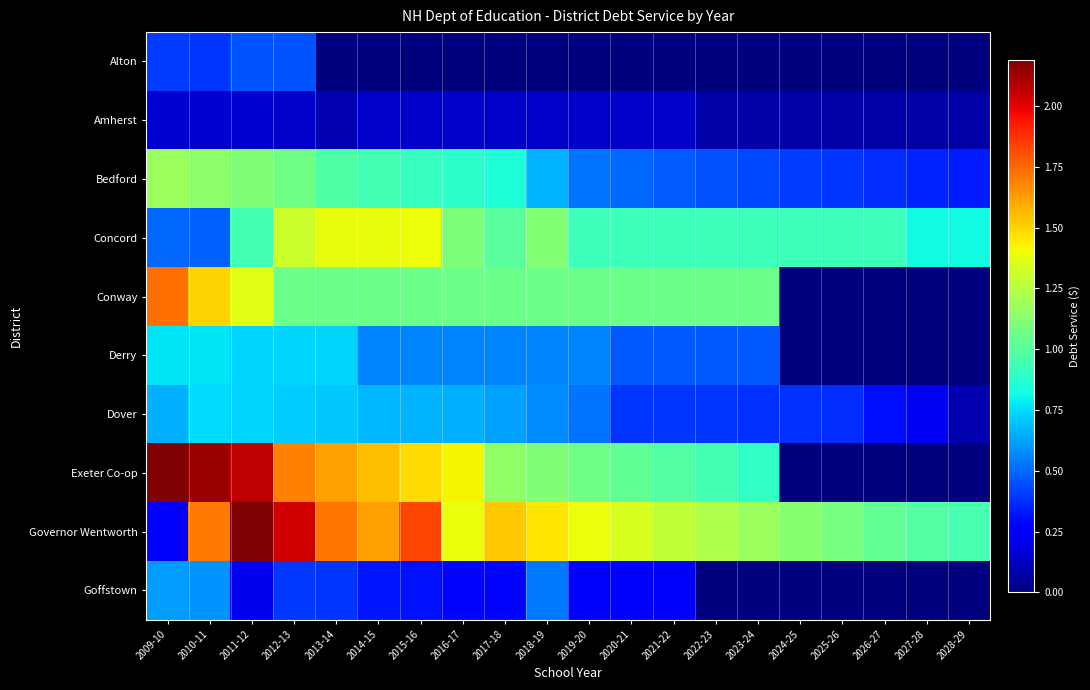

Which series has the largest range (max minus min)?

Exeter Co-op